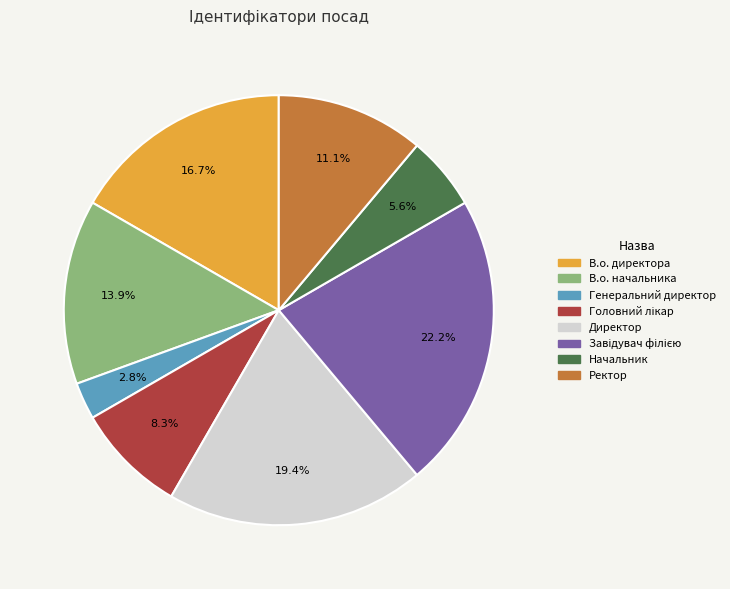

What percentage is the Директор slice, to the nearest percent?

19%